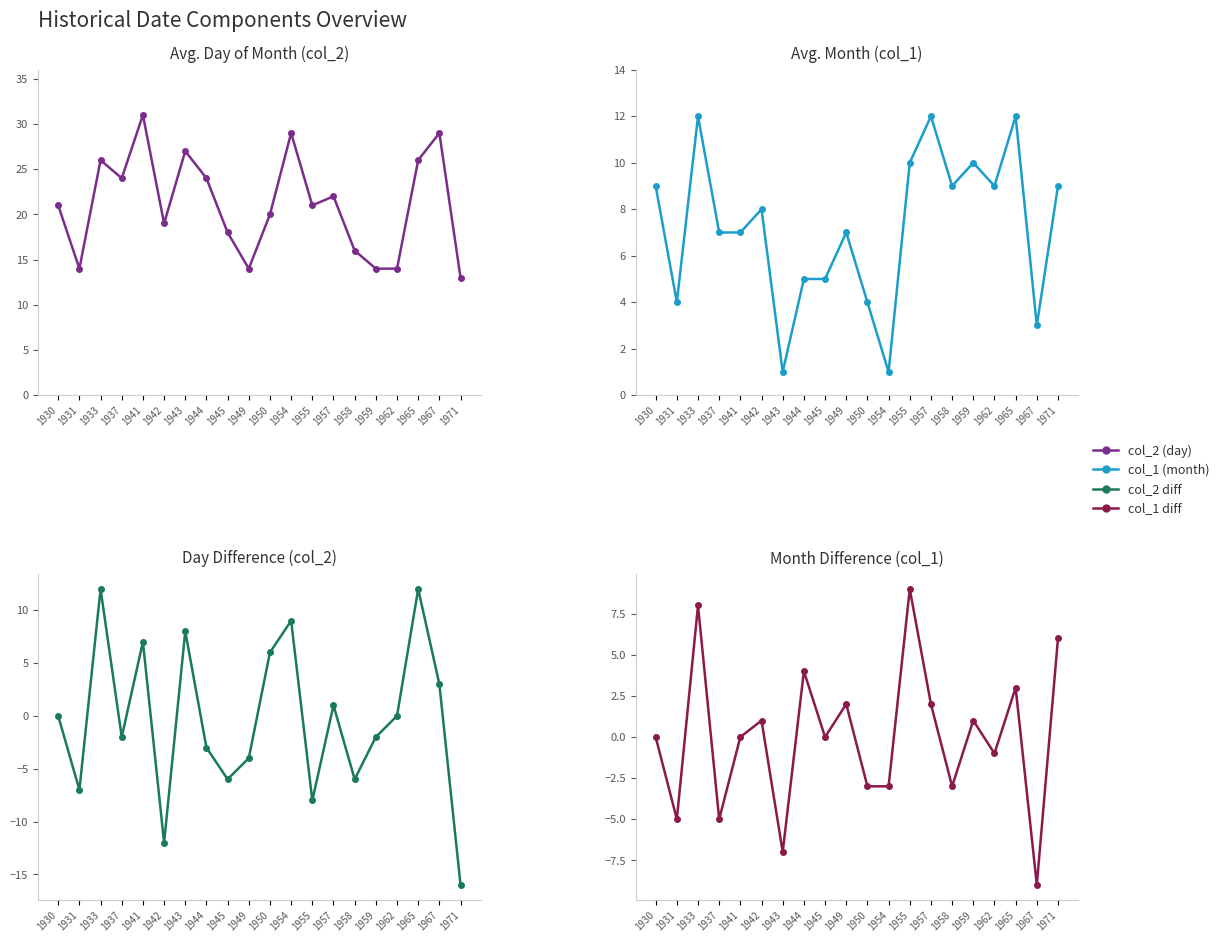

Does the chart have visible grid lines?

No